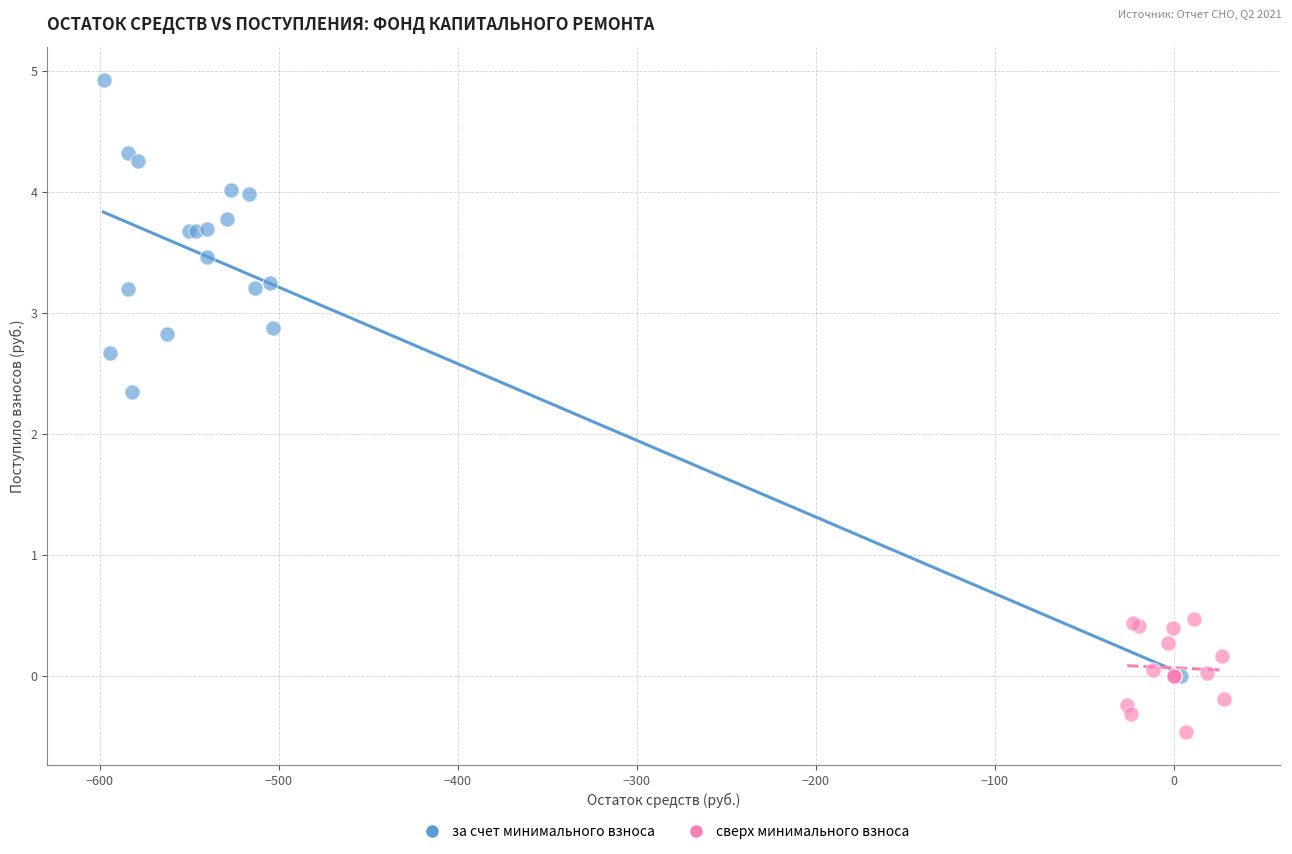

Which series contains the highest Y value?

за счет минимального взноса